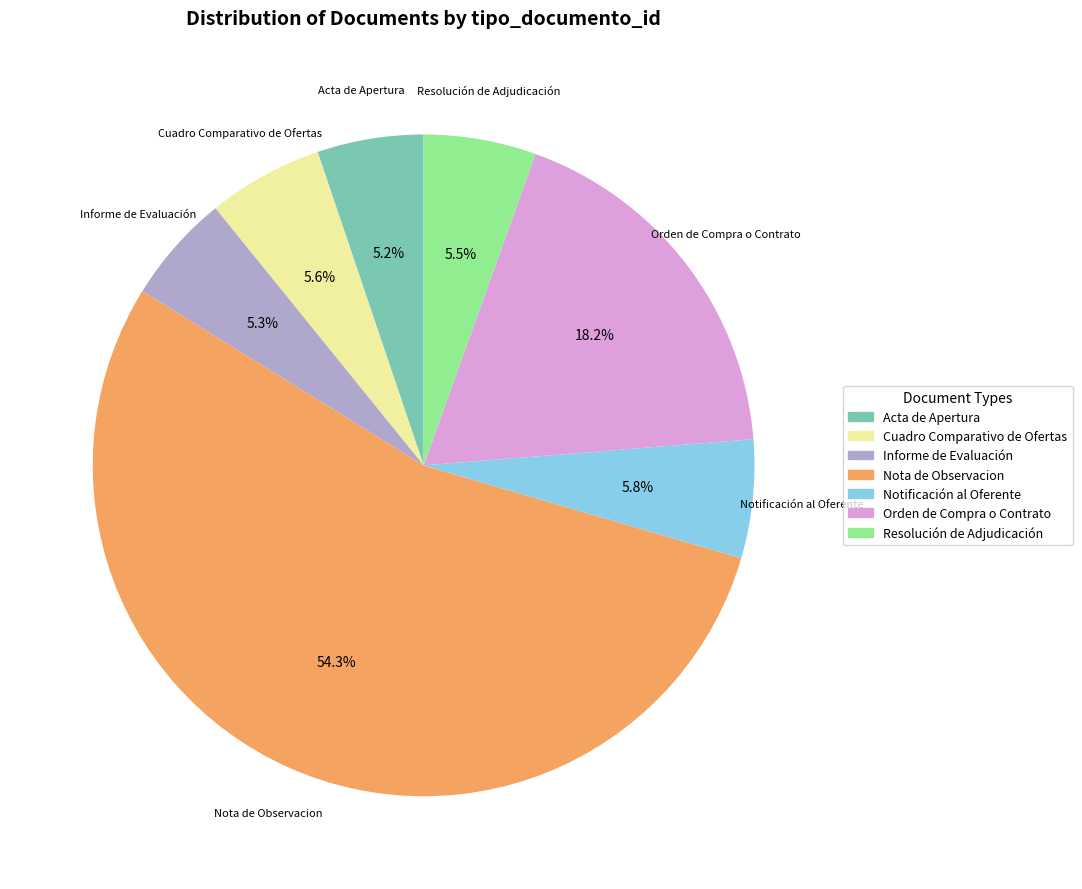

To the nearest percent, what is the average slice percentage?

14%